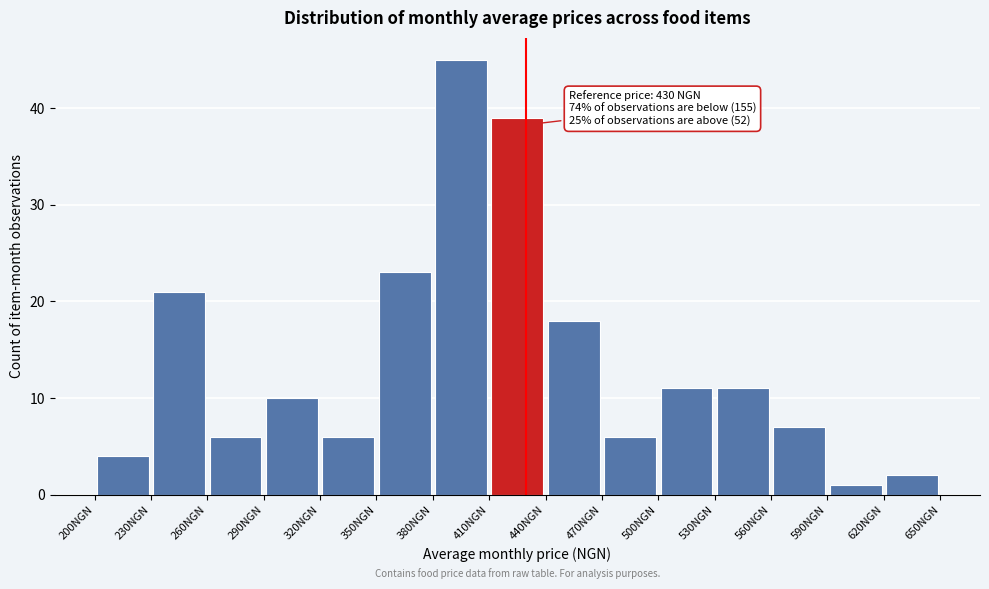

Over which range of the x-axis is the bar tallest?

380 to 410